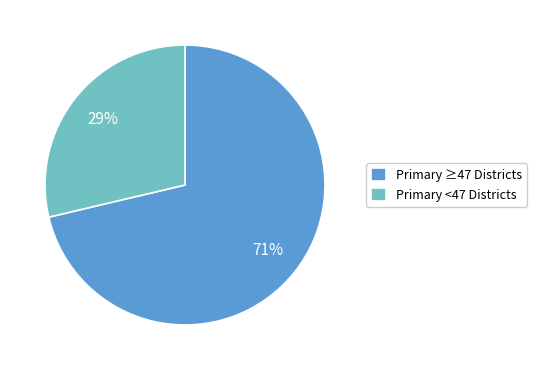

To the nearest percent, what is the combined percentage of Primary <47 Districts and Primary ≥47 Districts?

100%